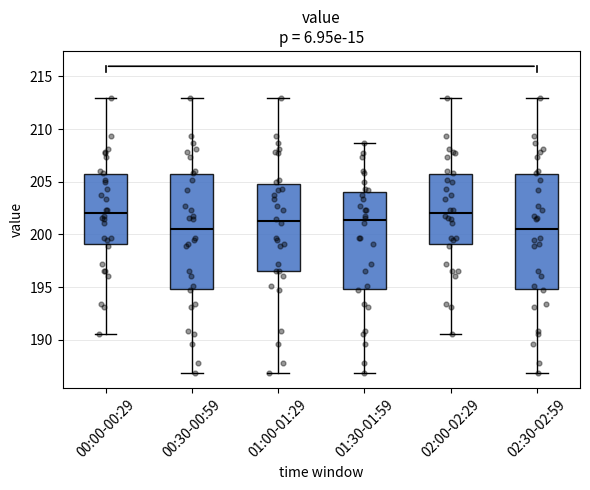

Reading left to right, read every box against the y-axis: the position of its median line, the range the box covers, and the ends of its whiskers. The values are not printed on the chart, so give them approximately, as read against the axis.

00:00-00:29: median 202.0, box 199.0 to 205.5, whiskers 190.5 to 213.0
00:30-00:59: median 200.5, box 195.0 to 205.5, whiskers 187.0 to 213.0
01:00-01:29: median 201.5, box 196.5 to 205.0, whiskers 187.0 to 213.0
01:30-01:59: median 201.5, box 195.0 to 204.0, whiskers 187.0 to 208.5
02:00-02:29: median 202.0, box 199.0 to 205.5, whiskers 190.5 to 213.0
02:30-02:59: median 200.5, box 195.0 to 205.5, whiskers 187.0 to 213.0